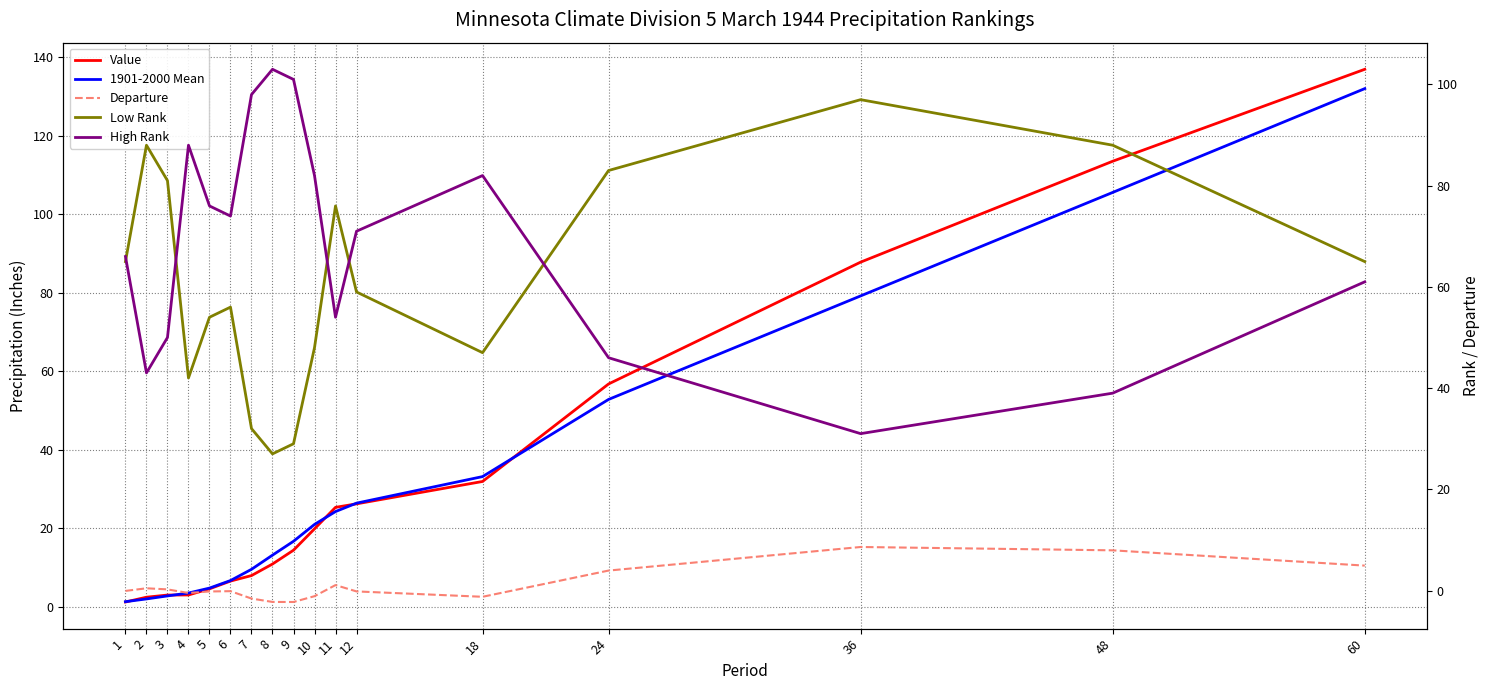

At which label is High Rank closest to 67?

1